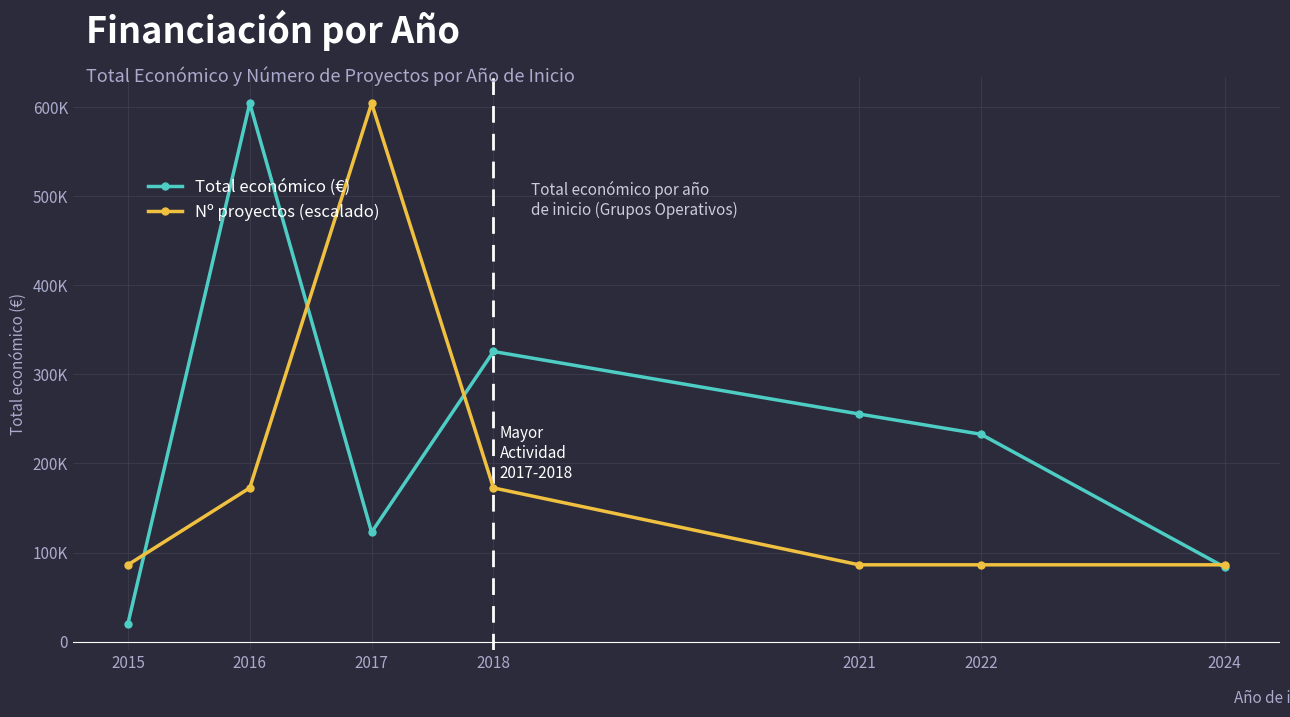

The Total económico (€) series shows 92397.3 at 2021. True or false?

False